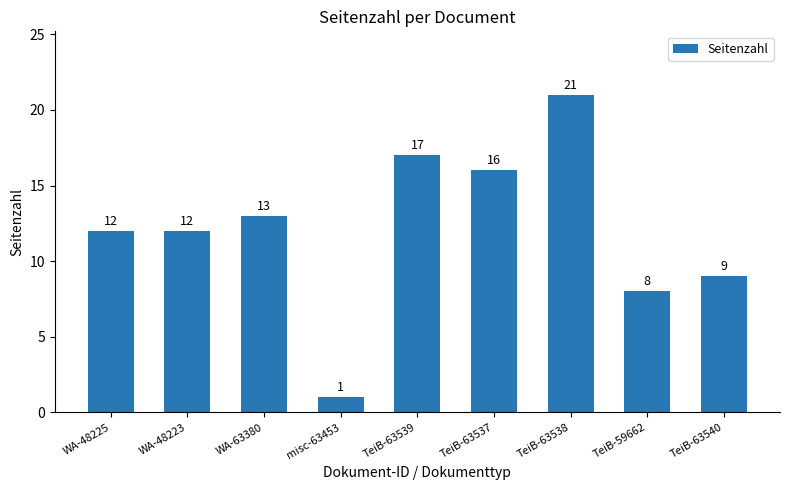

What is the difference between the maximum and minimum values?

20